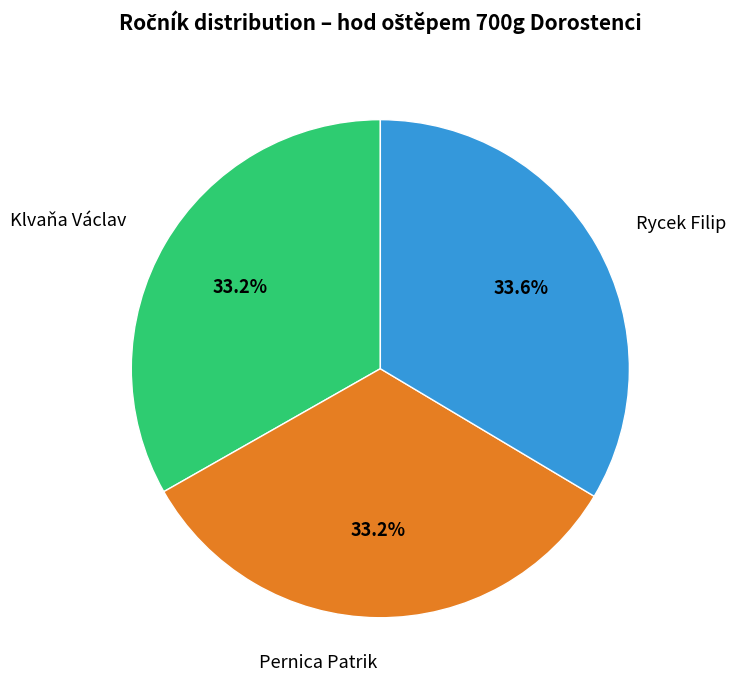

How many segments does this pie chart have?

3